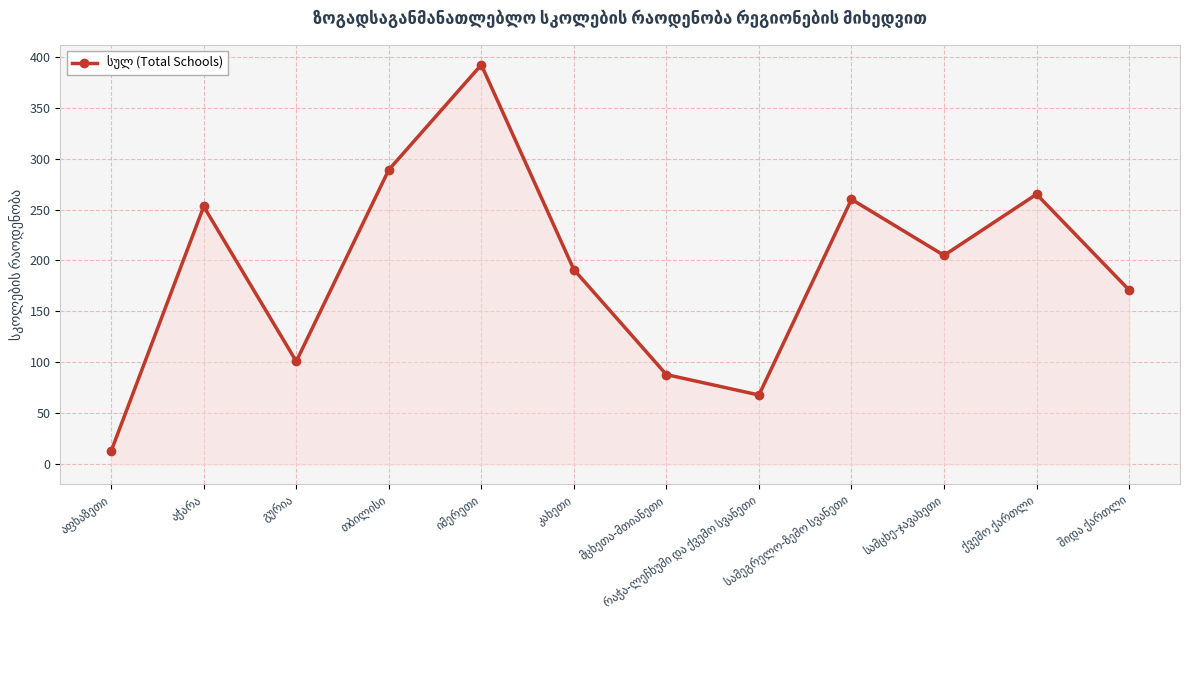

What is the value of the 12th point from the left?

171